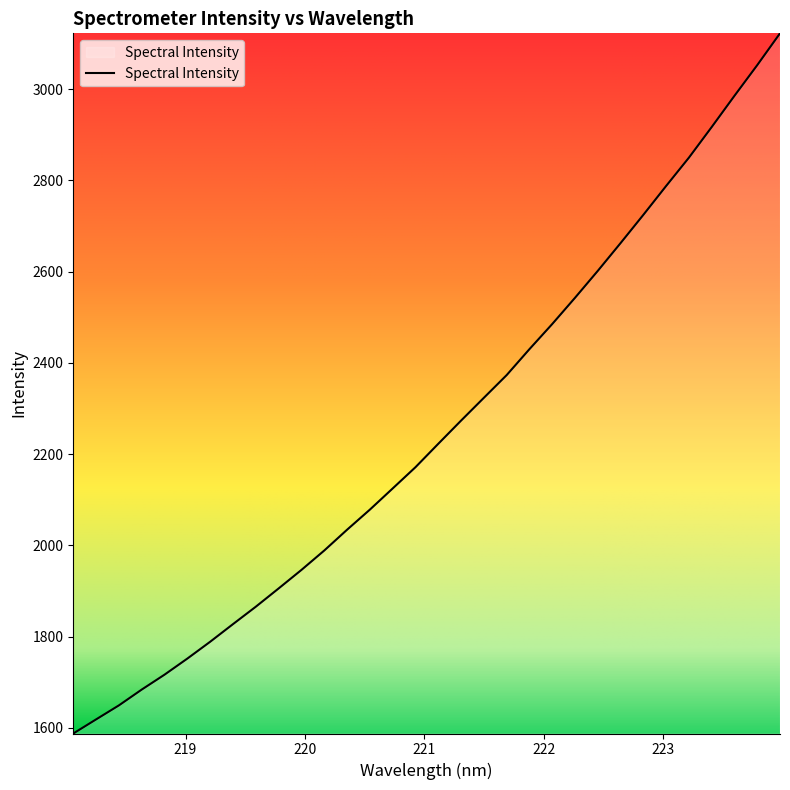

What is the difference between the maximum and minimum values?

1534.4